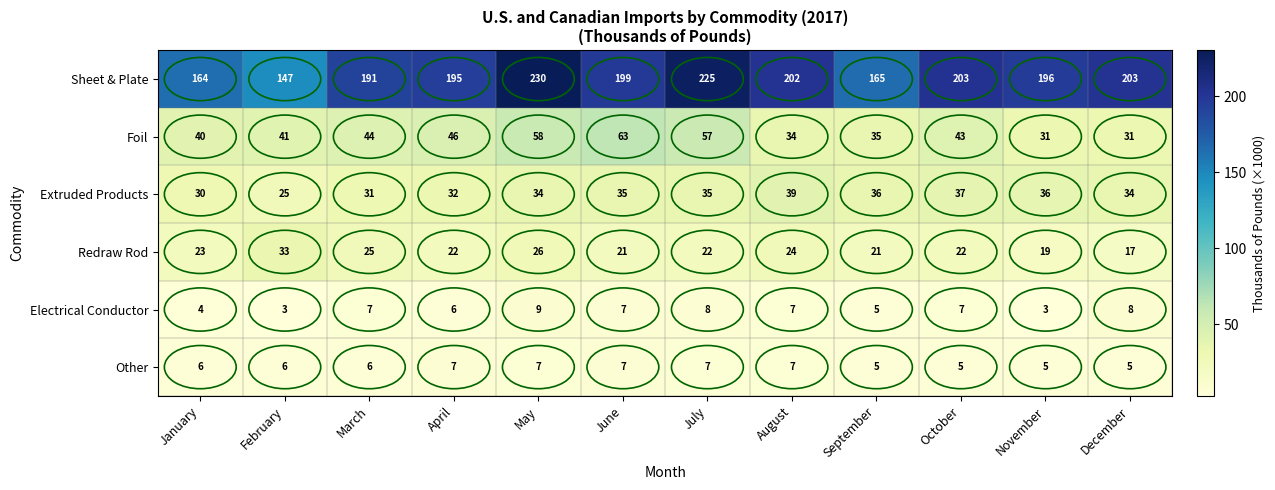

At which category is the sum across all series the highest?

May